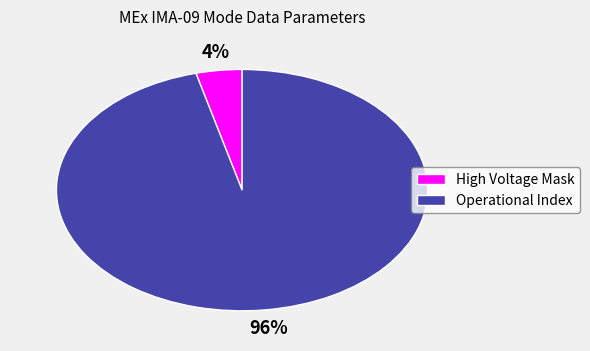

Which has a higher value, High Voltage Mask or Operational Index?

Operational Index